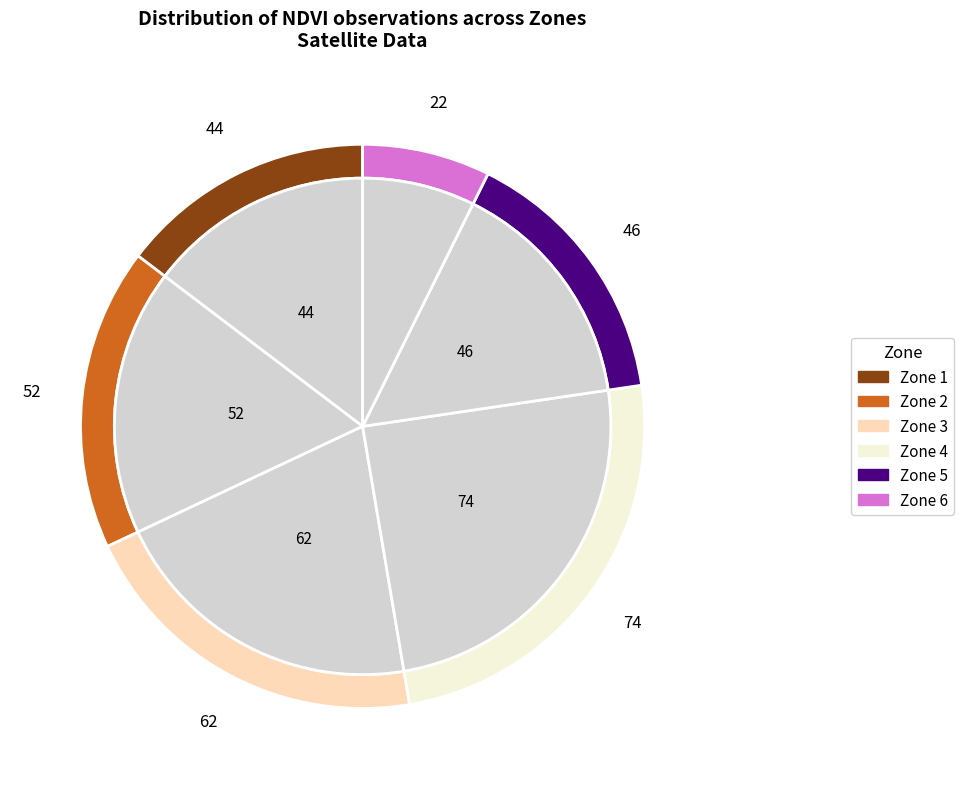

To the nearest percent, what is the average slice percentage?

17%